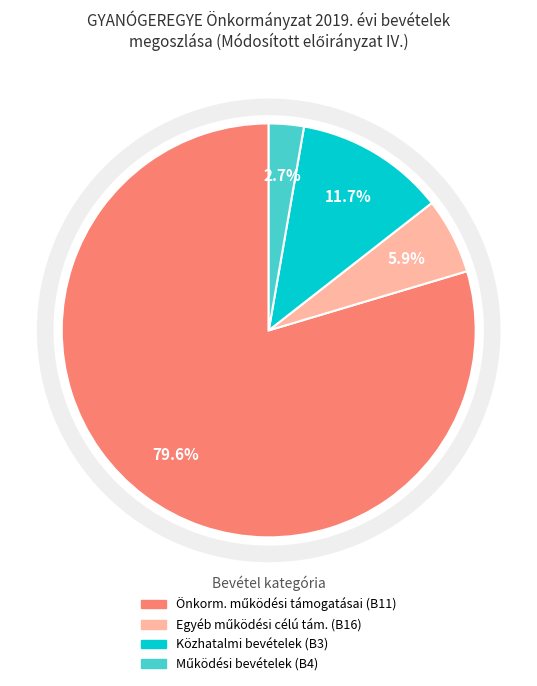

Does any single category account for the majority?

Yes